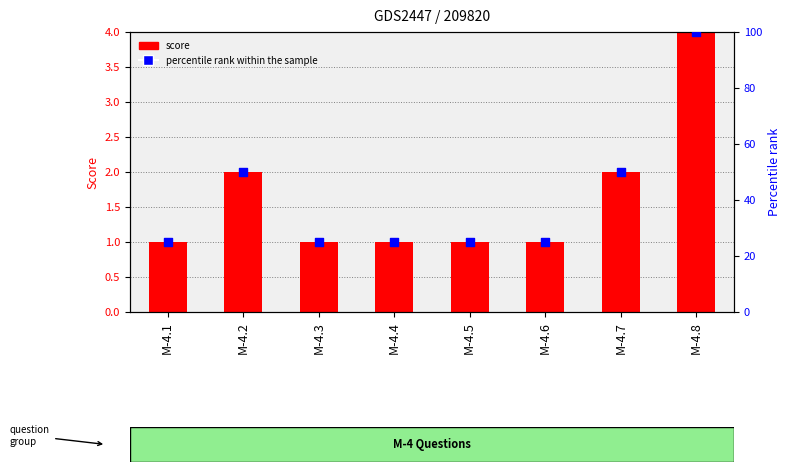

Which series reaches the minimum Y coordinate?

score